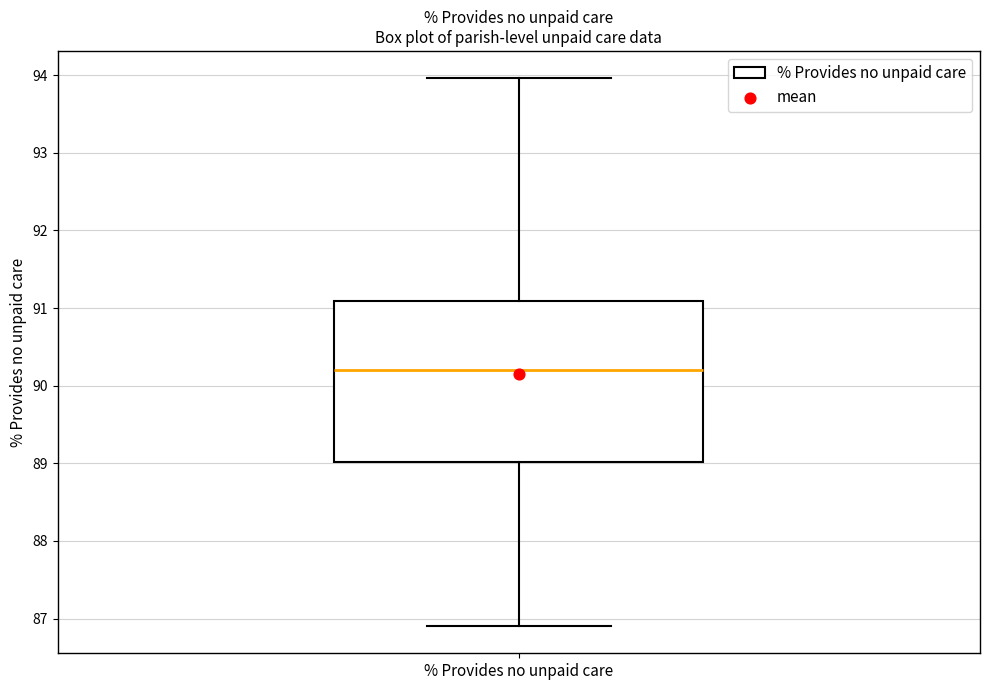

Where is the upper edge of the box for % Provides no unpaid care on the y-axis? The values are not printed on the chart, so give them approximately, as read against the axis.

91.1